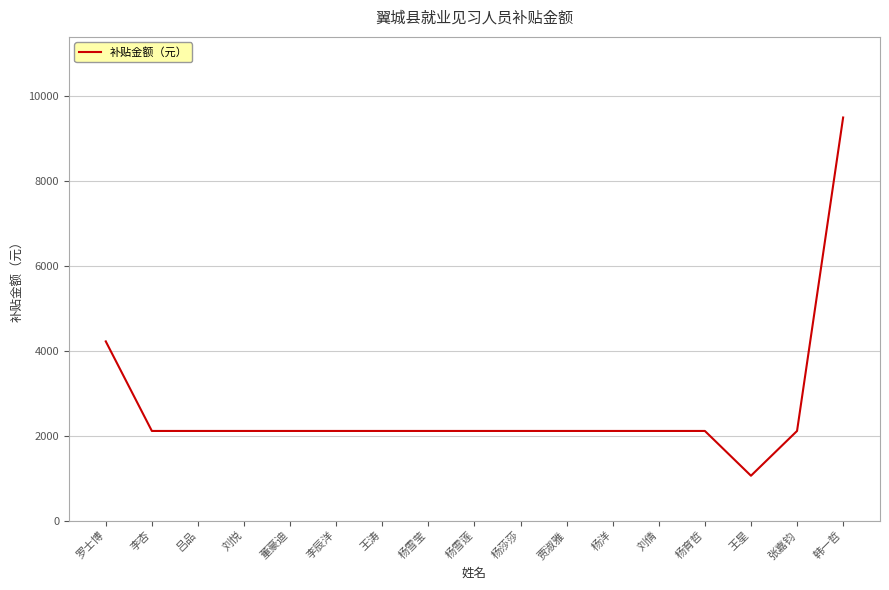

What is the sum of the values at 刘倩 and 王星?

3168